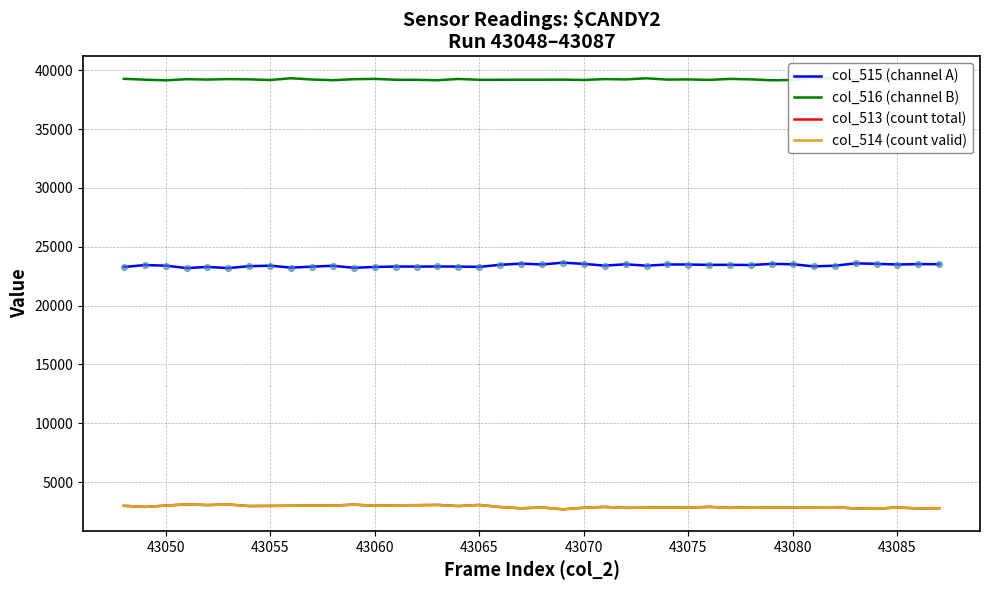

Which series reaches the minimum Y coordinate?

col_514 (count valid)